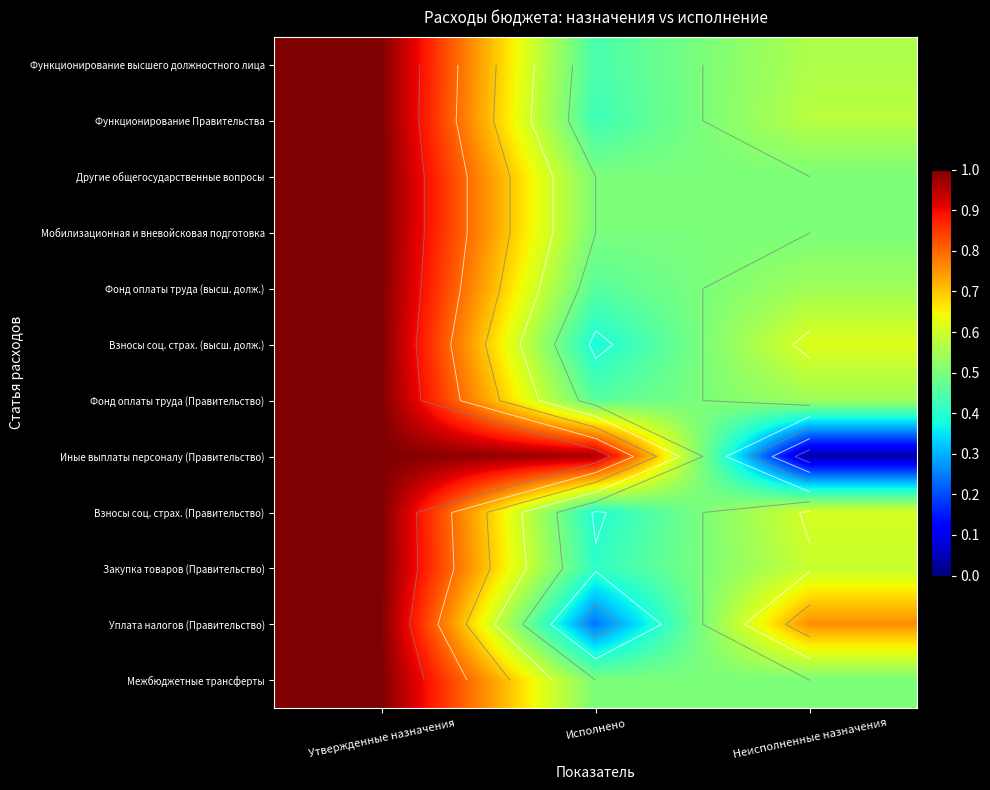

Count the number of data series in this chart.

12